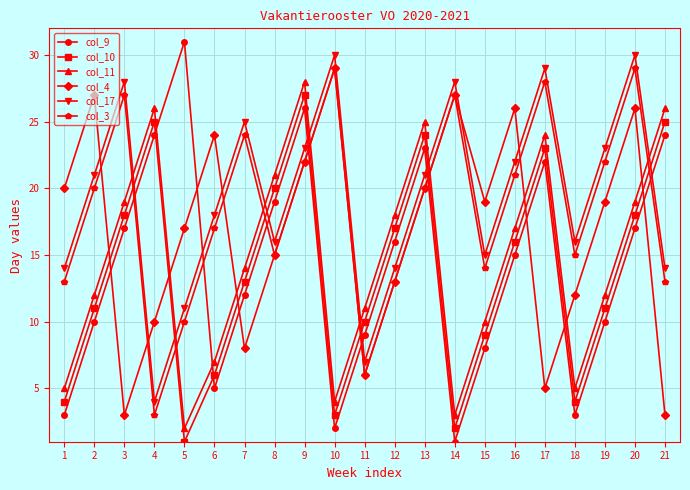

The value of col_4 at 13 is 30. True or false?

False